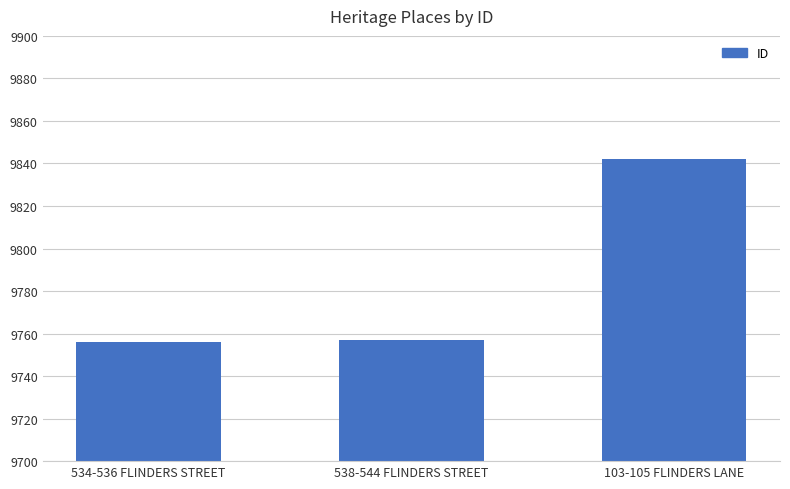

What is the smallest value displayed?

9756